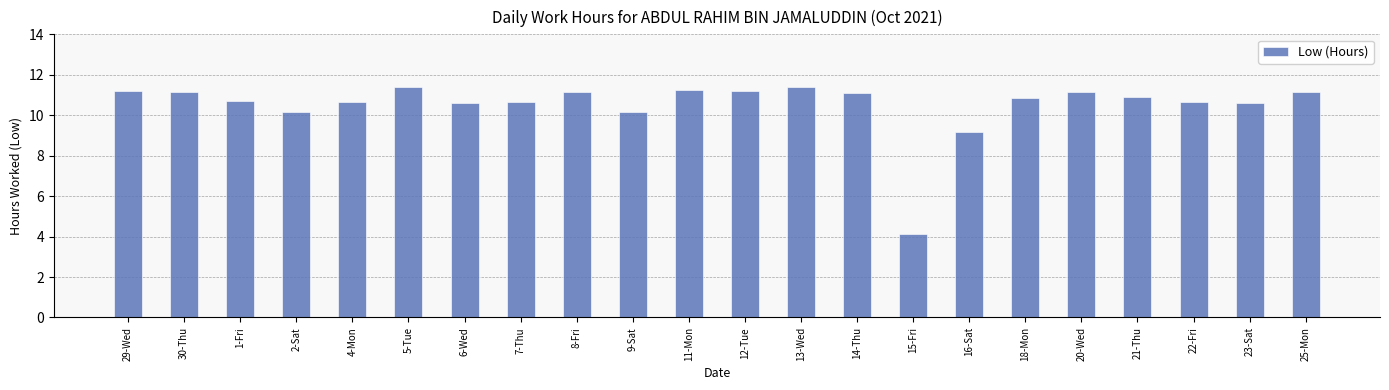

Is it true that the value at 11-Mon is 15.5?

False